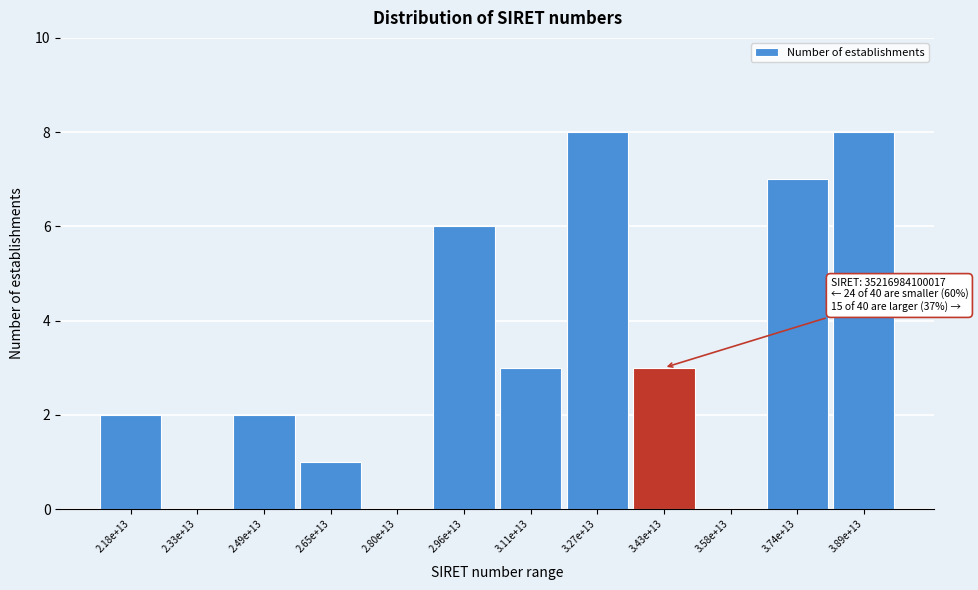

Reading left to right, list all the values displayed in this chart.

2.18e+13=2	2.33e+13=0	2.49e+13=2	2.65e+13=1	2.80e+13=0	2.96e+13=6	3.11e+13=3	3.27e+13=8	3.43e+13=3	3.58e+13=0	3.74e+13=7	3.89e+13=8